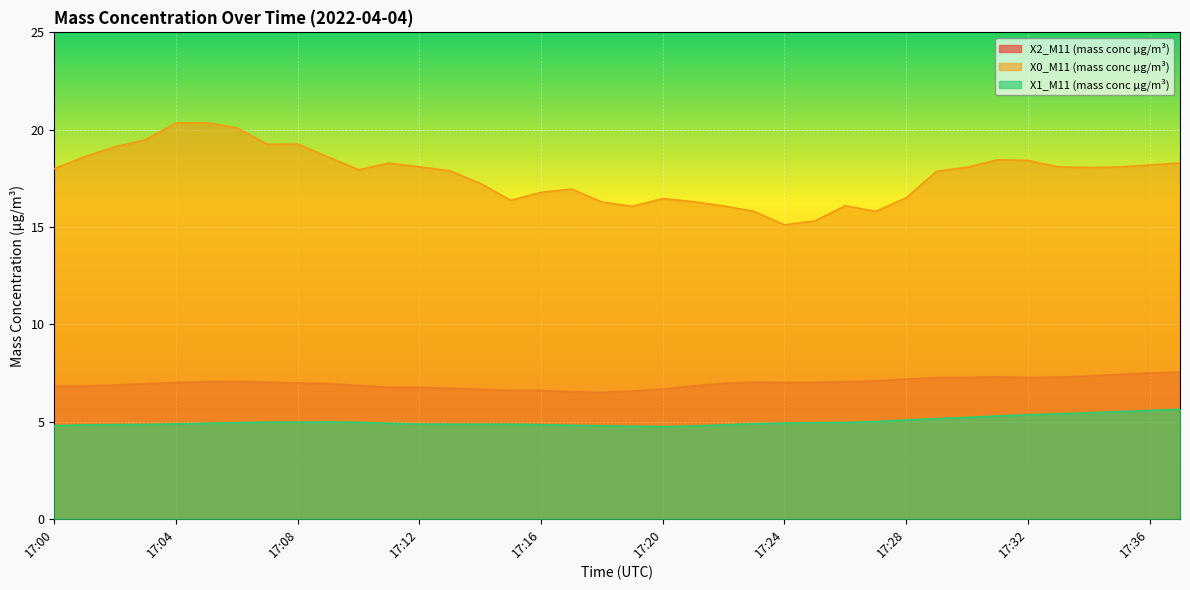

How many interior local peaks does the X2_M11 (mass conc μg/m³) series have?

3